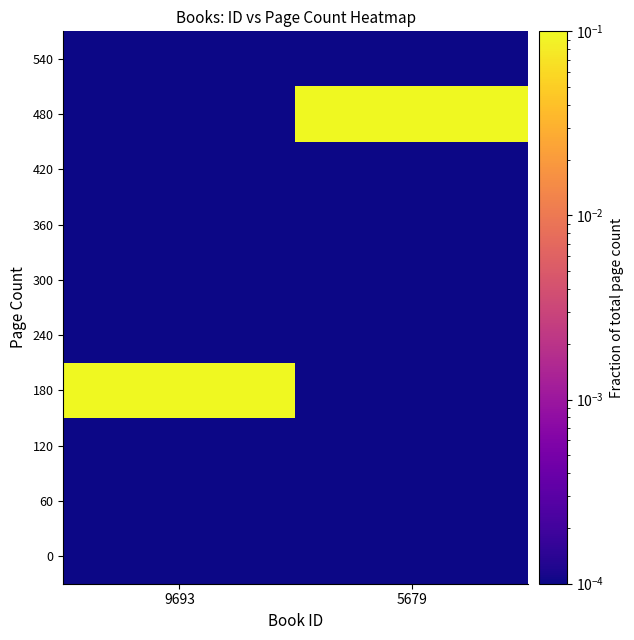

What is the maximum value shown in the chart?

0.7